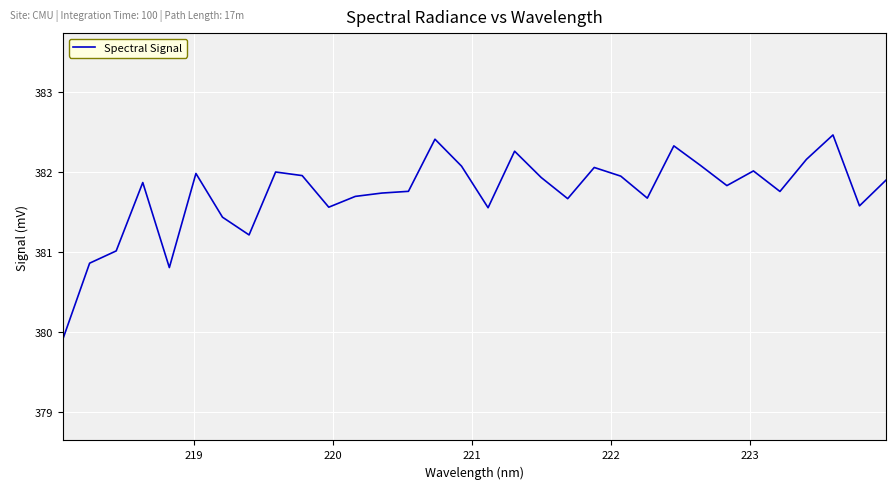

What is the minimum value shown in the chart?

379.9